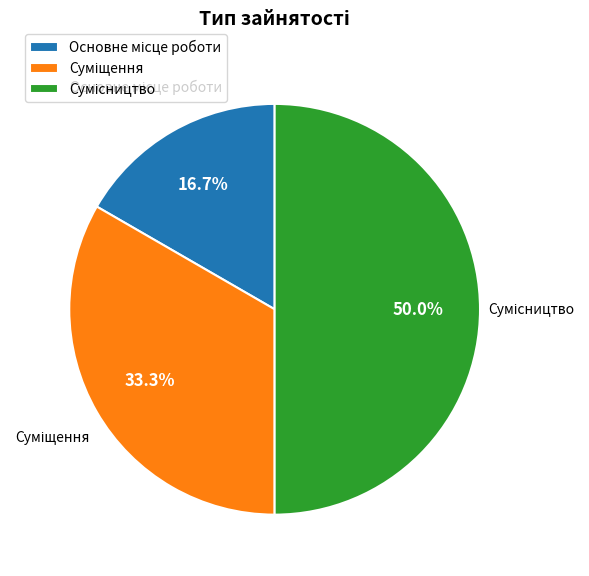

How many segments does this pie chart have?

3